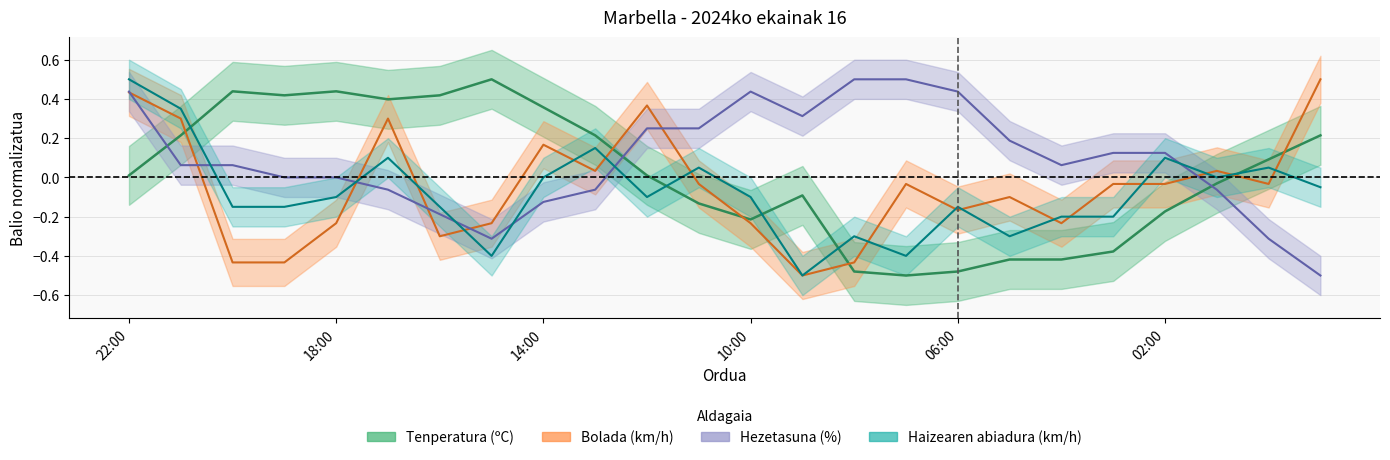

Where does the Tenperatura (ºC) series first go above 0?

22:00